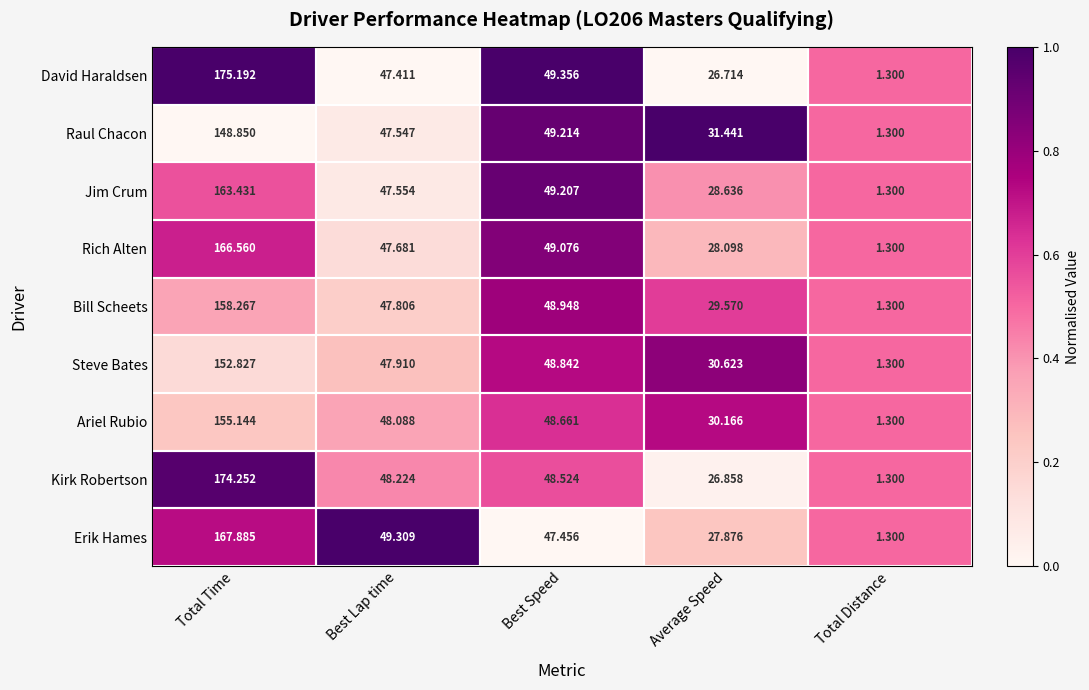

At which category is the sum across all series the highest?

Total Time